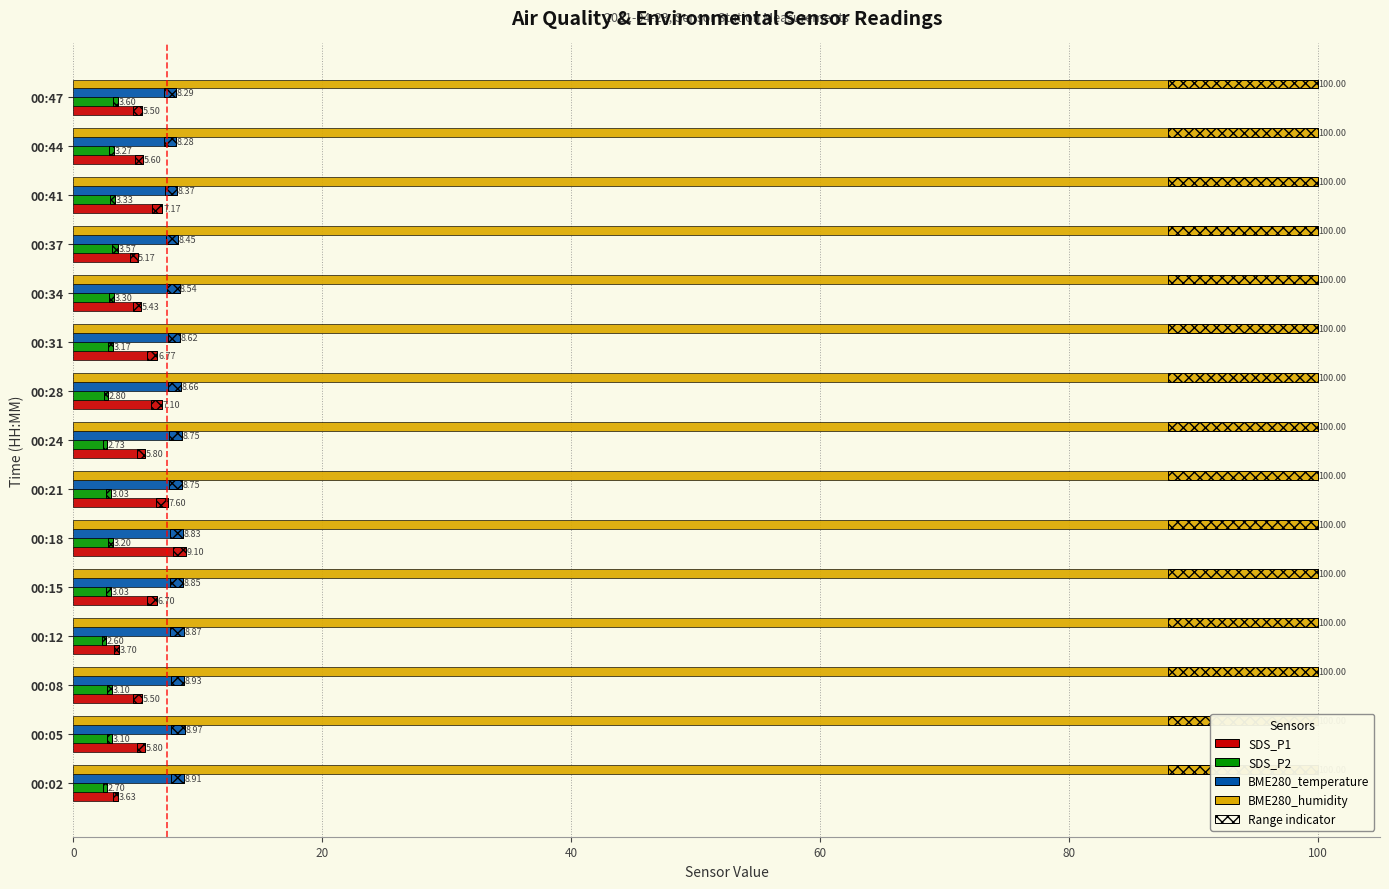

What is the approximate value of SDS_P1 at 00:28?

7.1